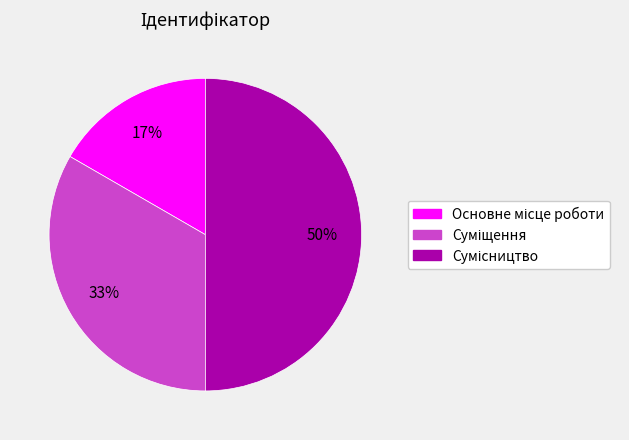

To the nearest percent, what is the average slice percentage?

33%